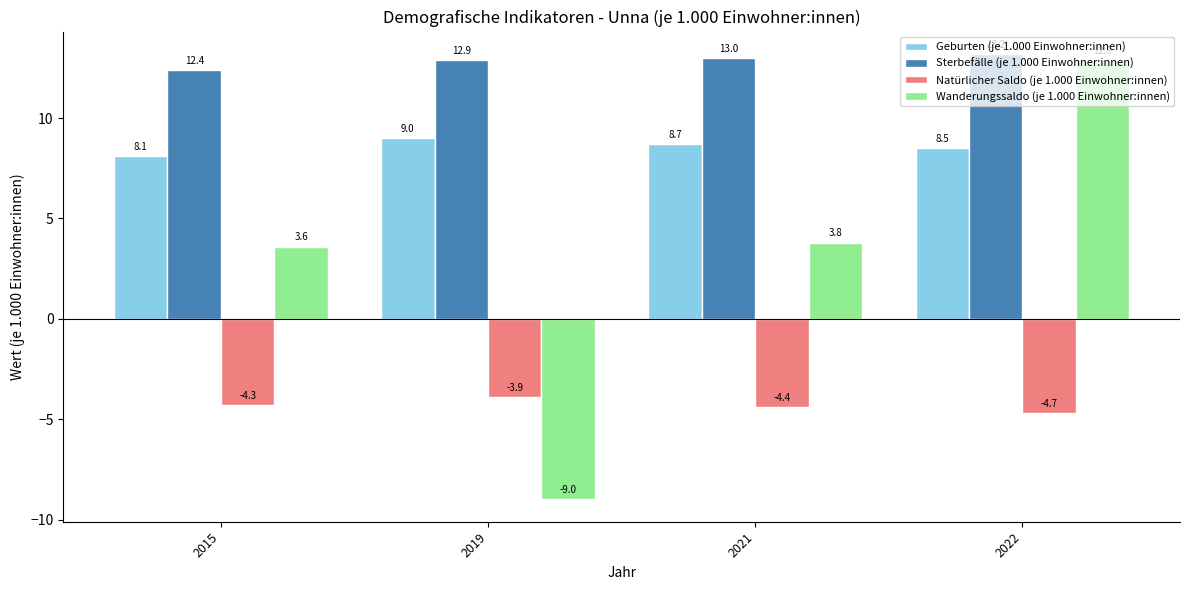

What is the maximum value for Sterbefälle (je 1.000 Einwohner:innen)?

13.2